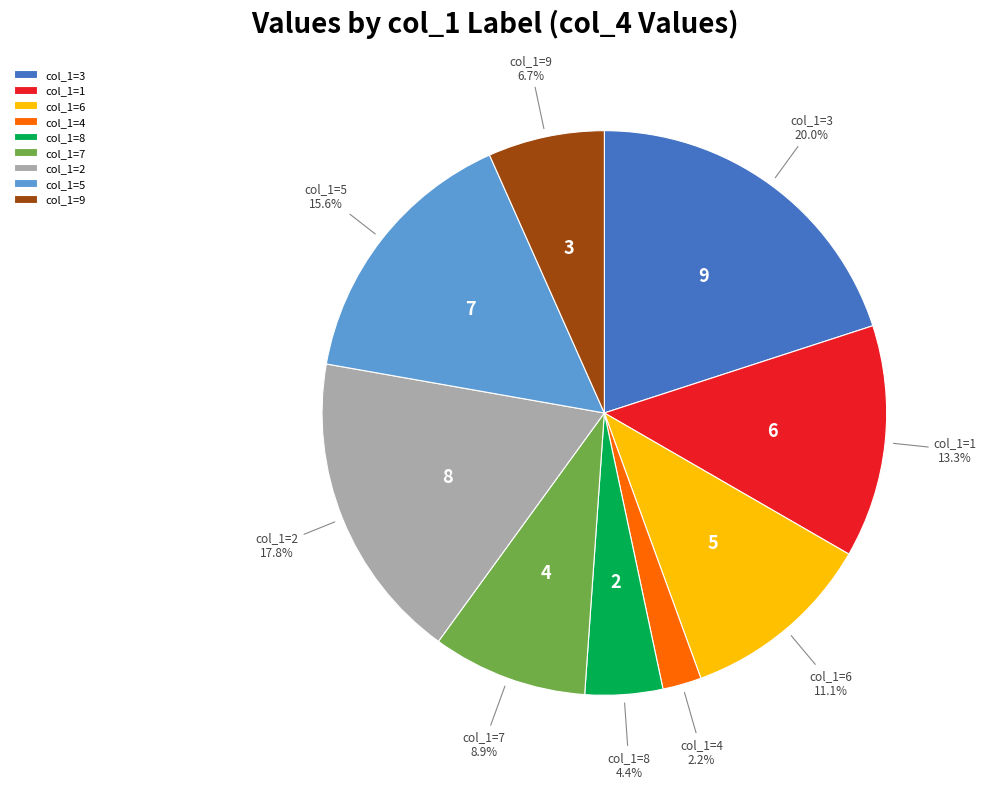

What is the ratio of the value at col_1=6 to the value at col_1=9?

1.7